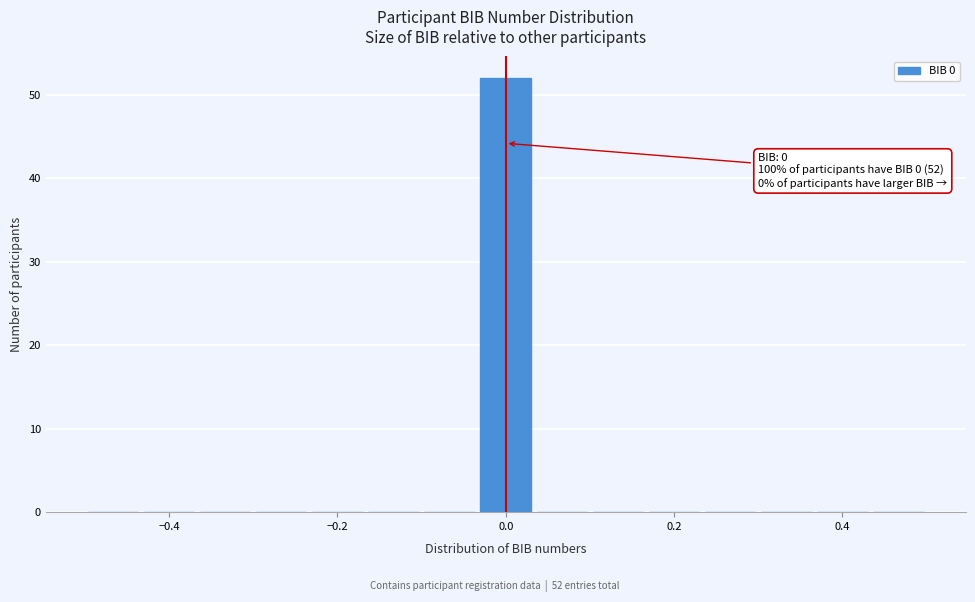

Read against the x-axis, roughly where is the centre of the tallest bar?

0.00